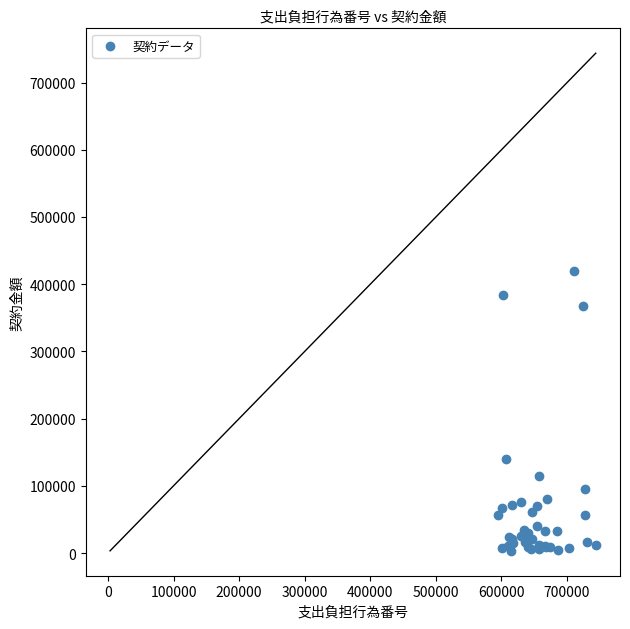

What Y value in the scatter plot is closest to 211464?

140400